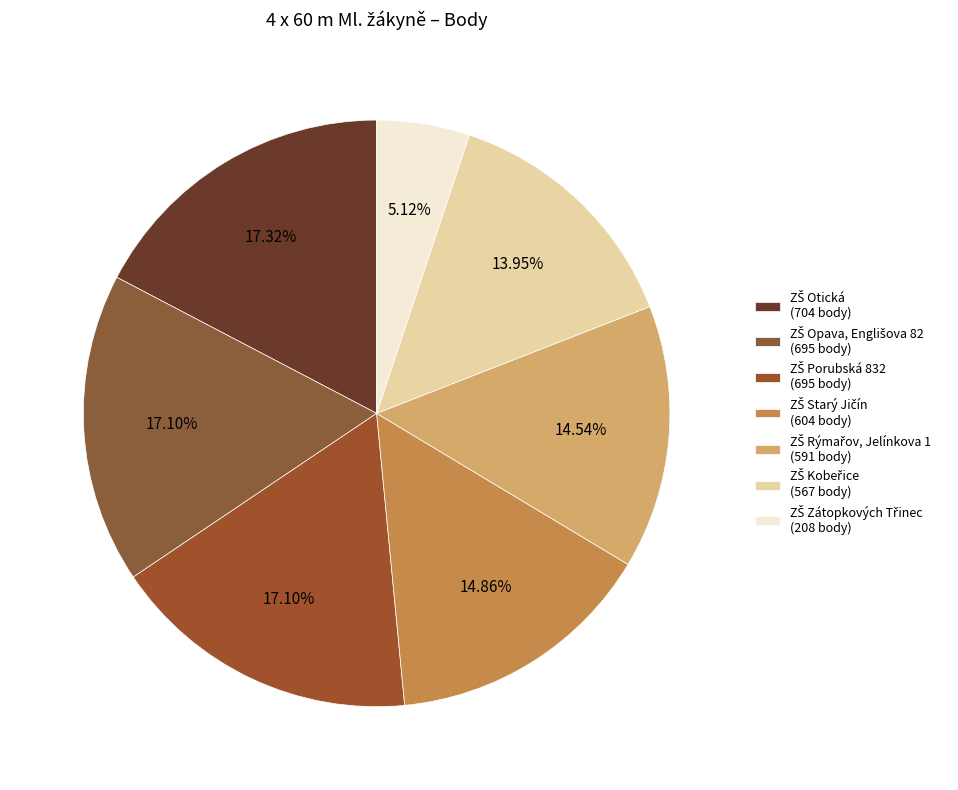

To the nearest percent, what portion does ZŠ Starý Jičín represent?

15%